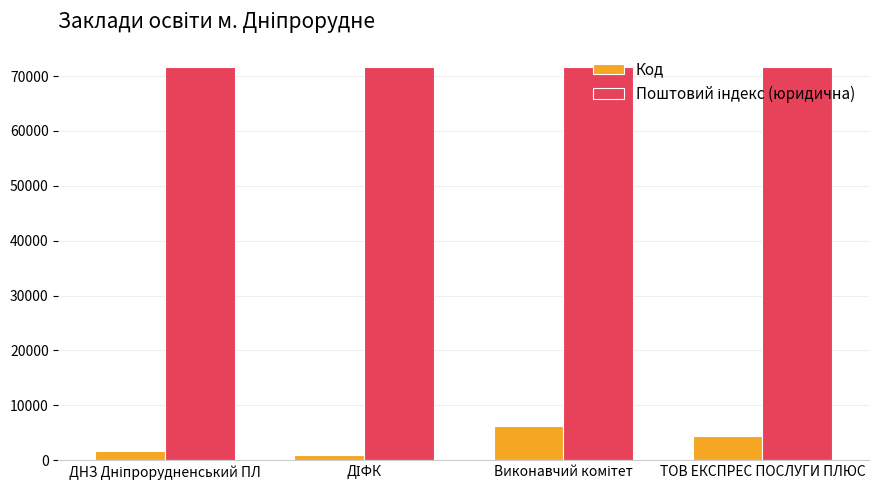

What is the greatest value displayed?

71630